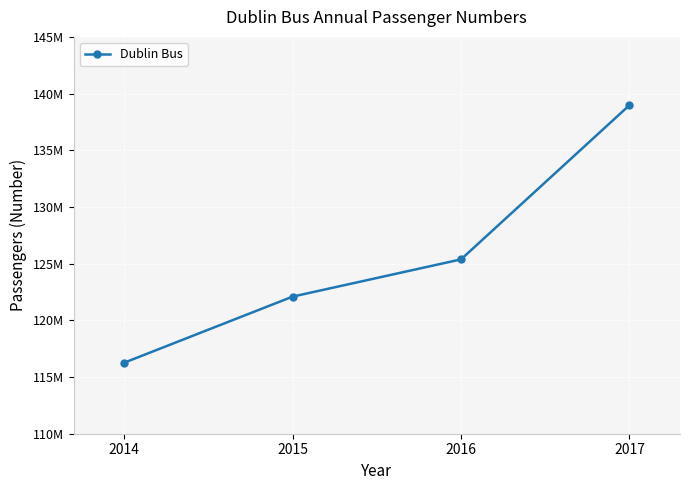

What is the value of the 4th point from the left?

138978139